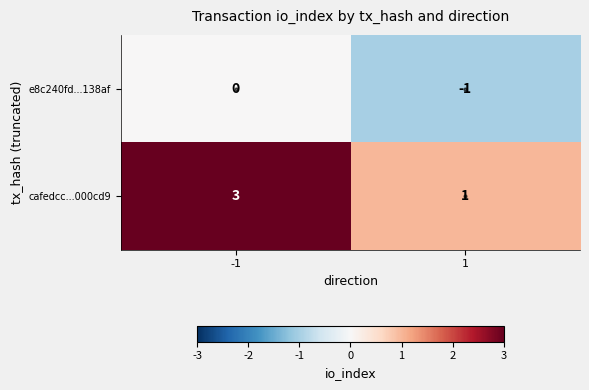

What is the total value across all series at -1?

3